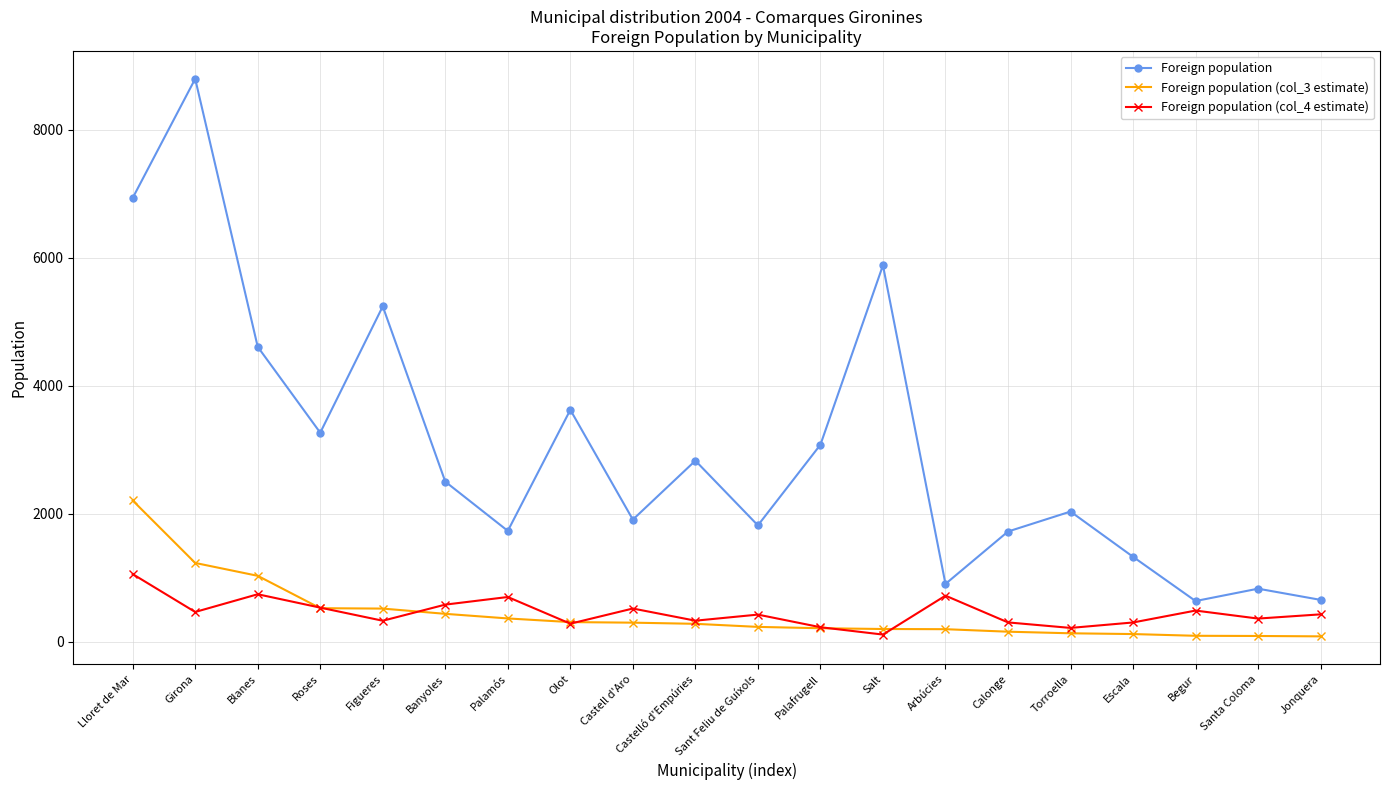

At how many categories does at least one series exceed 6982?

1